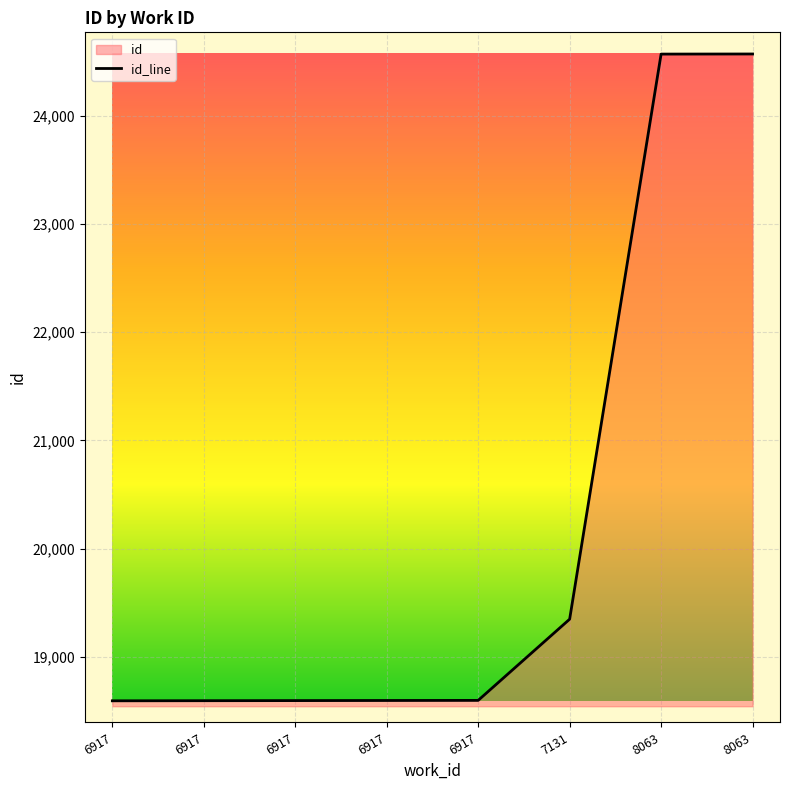

Rank the categories by value from highest to lowest.

8063, 8063, 7131, 6917, 6917, 6917, 6917, 6917